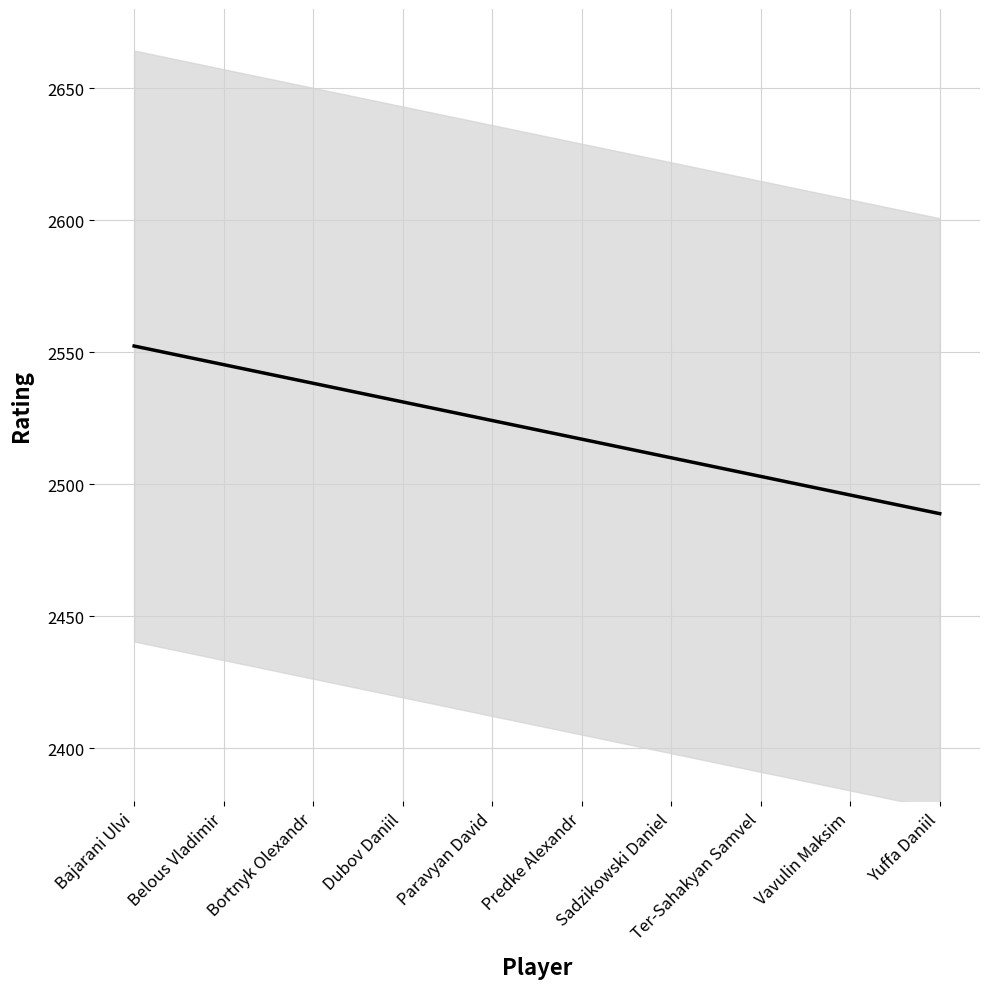

True or false: the data has more than 0 interior local peaks.

False